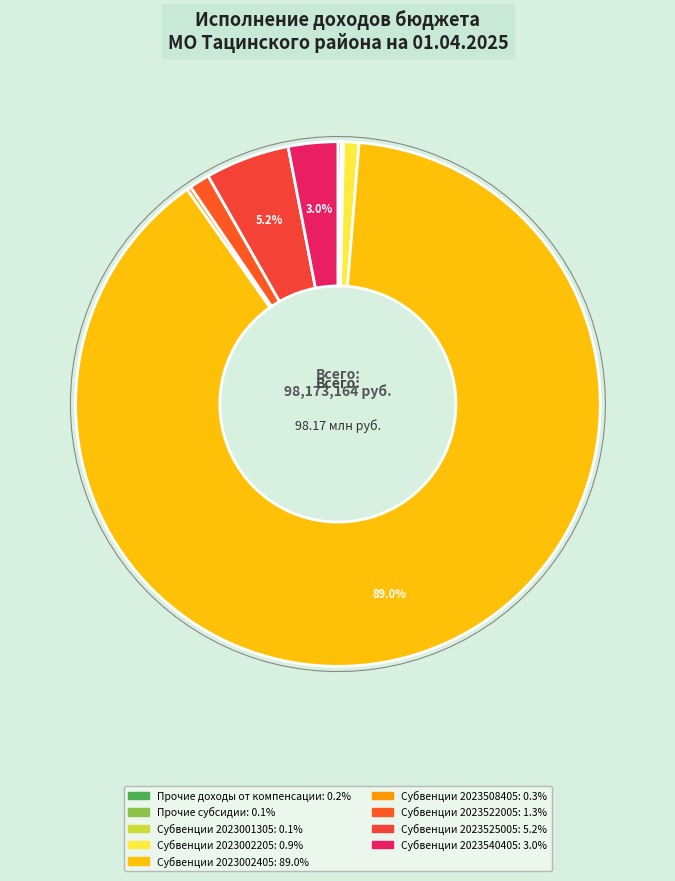

Rank the categories by value from highest to lowest.

Субвенции (2023002405), Субвенции (2023525005), Субвенции (2023540405), Субвенции (2023522005), Субвенции (2023002205), Субвенции (2023508405), Прочие доходы от компенсации затрат, Прочие субсидии бюджетам, Субвенции (2023001305)